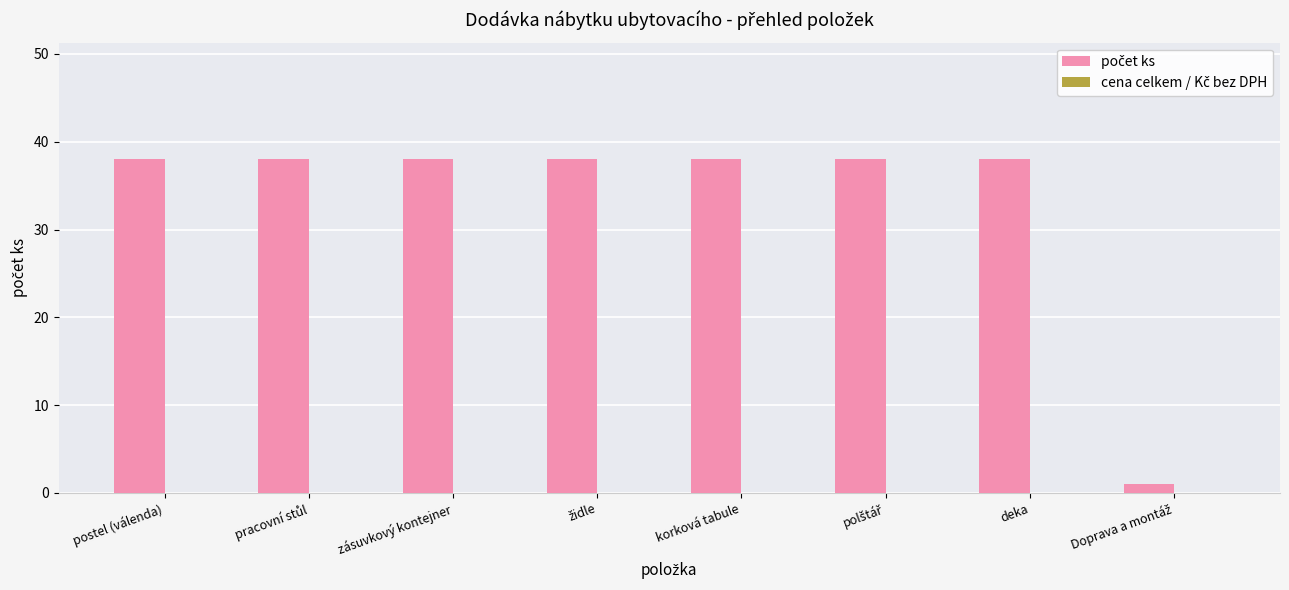

What is the maximum value shown in the chart?

38